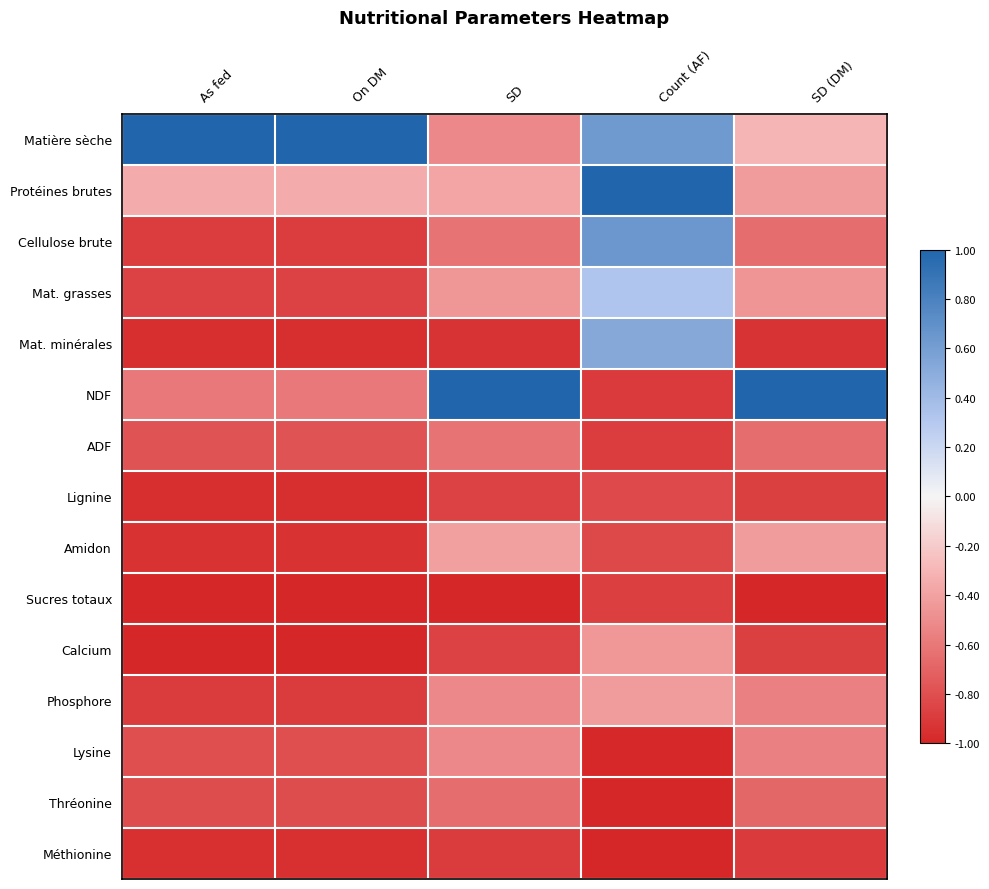

Rank the series by their maximum value, from highest to lowest.

Protéines brutes, Matière sèche, NDF, Cellulose brute, Mat. minérales, Mat. grasses, Amidon, Phosphore, Calcium, Lysine, ADF, Thréonine, Lignine, Sucres totaux, Méthionine